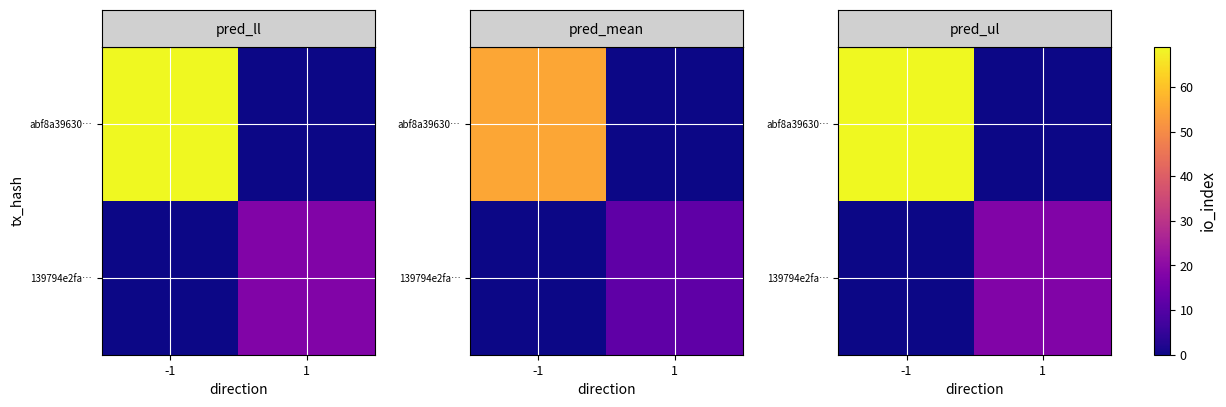

How many values in the row_1 series are below 18?

1